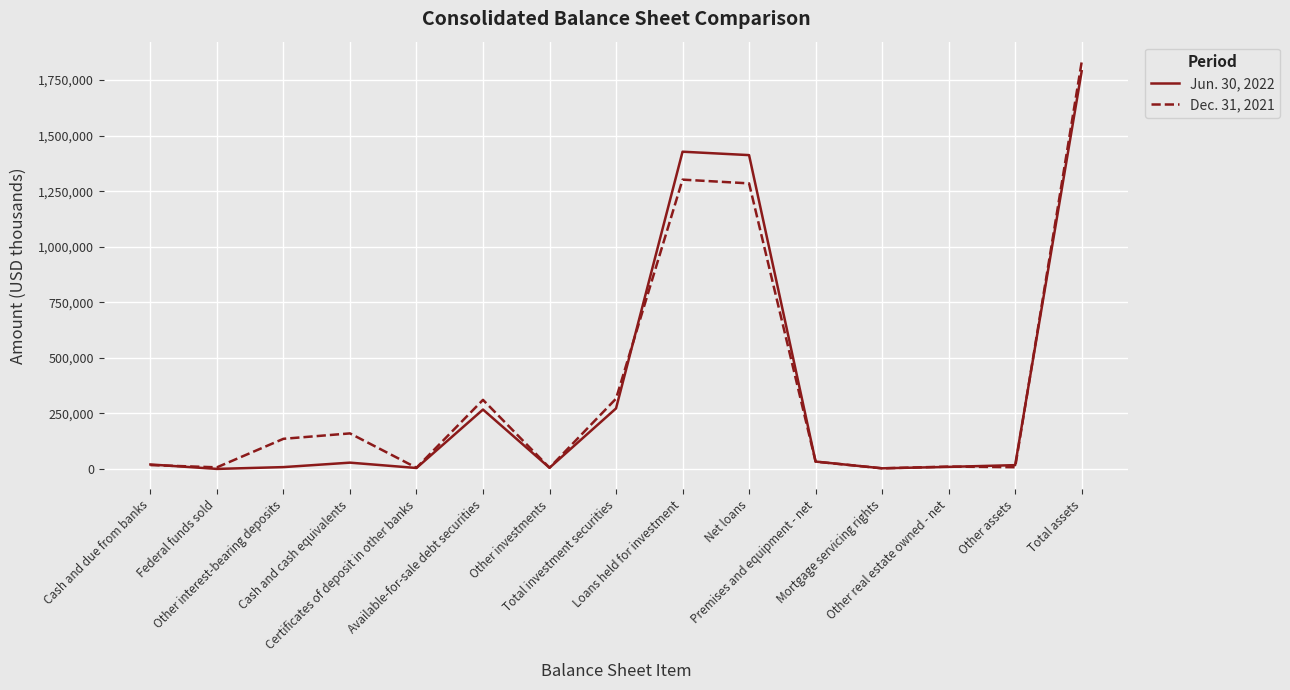

How many lines are shown in the chart?

2